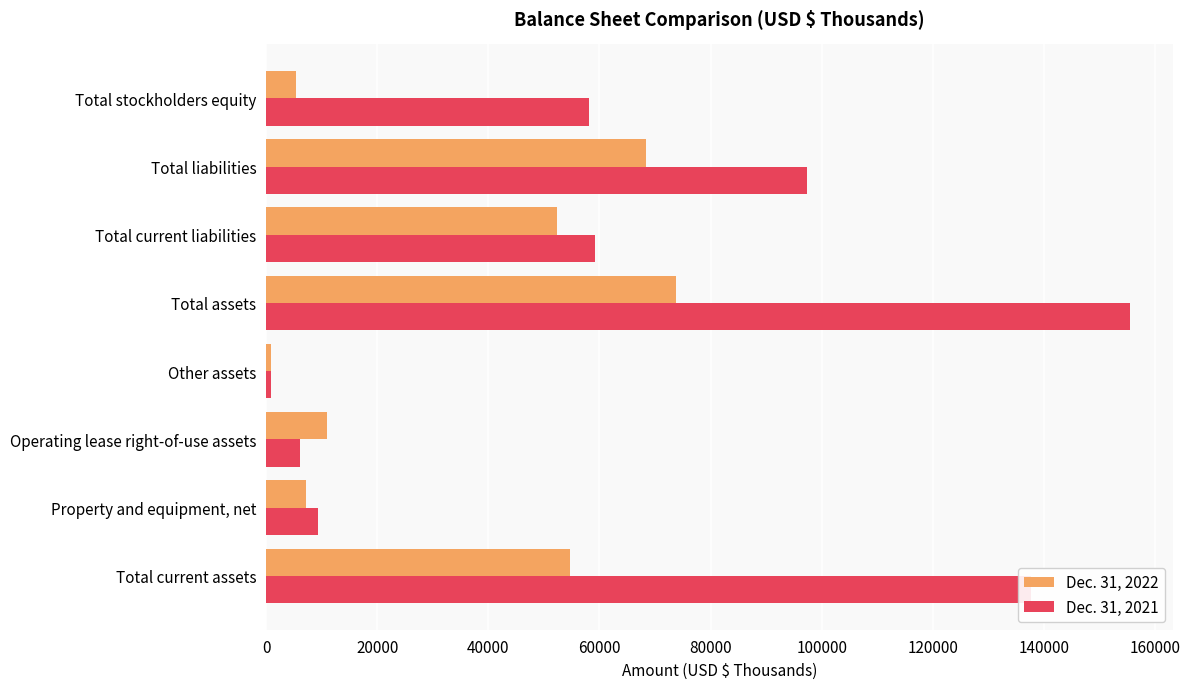

Rank the series by their average value, from highest to lowest.

Dec. 31, 2021, Dec. 31, 2022